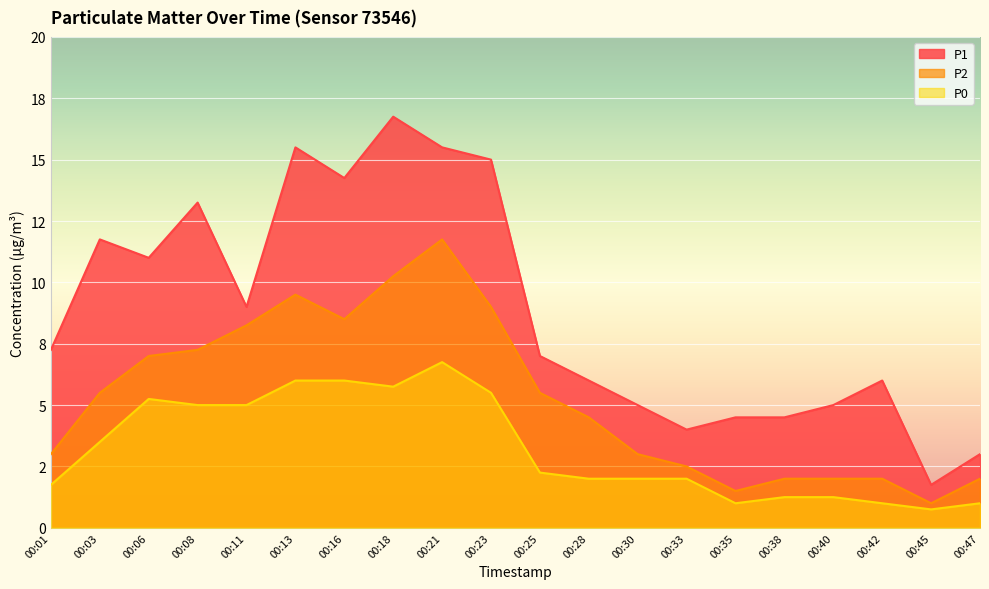

List the series in order of their overall mean, lowest first.

P0, P2, P1